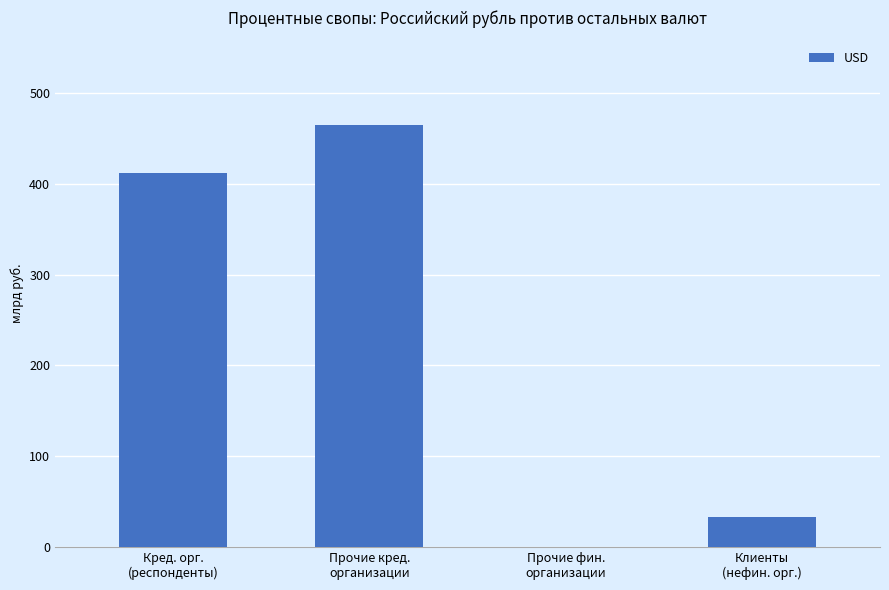

What is the change in value from Кред. орг.
(респонденты) to Прочие кред.
организации?

+53.2